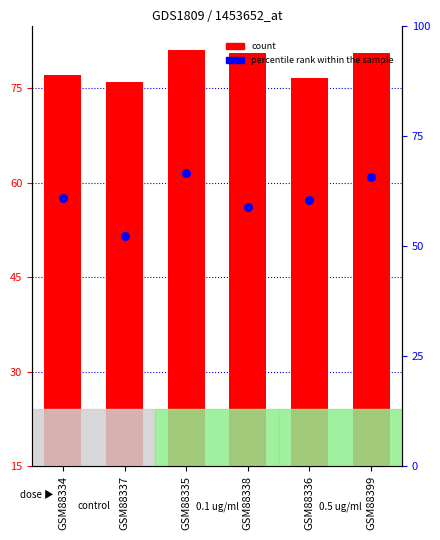

What is the total value across all series at GSM88337?

113.2